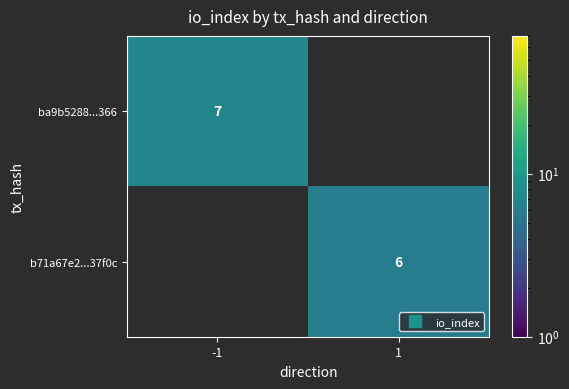

Rank the categories by ba9b5288...366 value from highest to lowest.

-1, 1